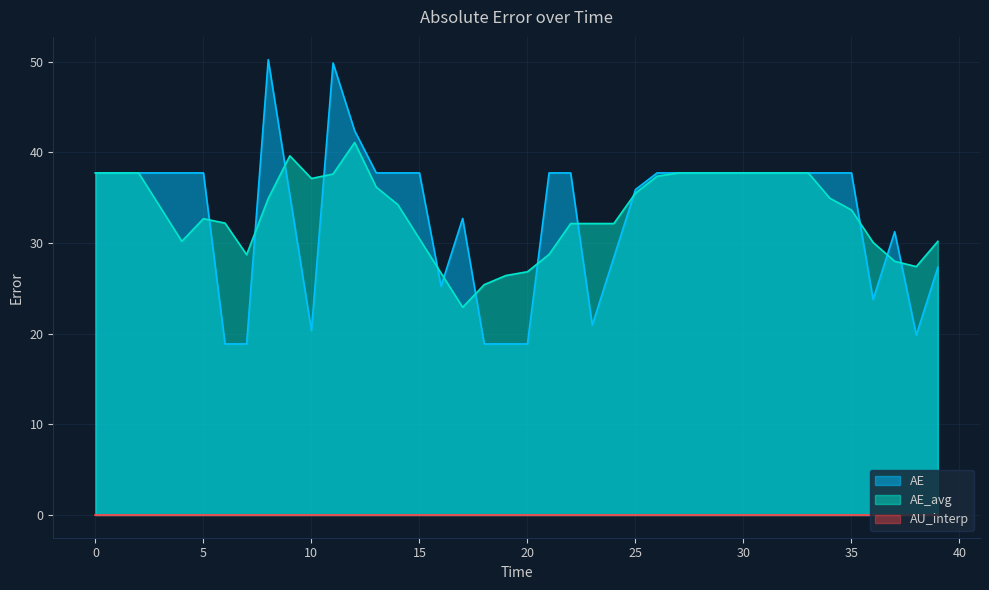

What is the approximate value of AE at 30?

37.7